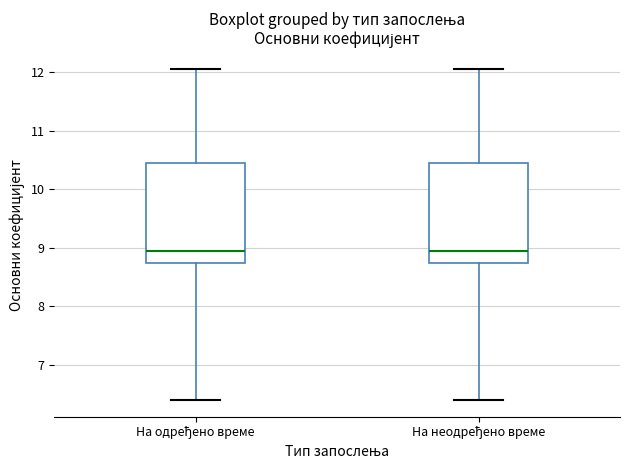

Reading left to right, transcribe this box plot: for each box, give where its median line is, the range the box spans, and where its two whiskers end, as read against the y-axis. The values are not printed on the chart, so give them approximately, as read against the axis.

На одређено време: median 9.0, box 8.7 to 10.5, whiskers 6.4 to 12.1
На неодређено време: median 9.0, box 8.7 to 10.5, whiskers 6.4 to 12.1